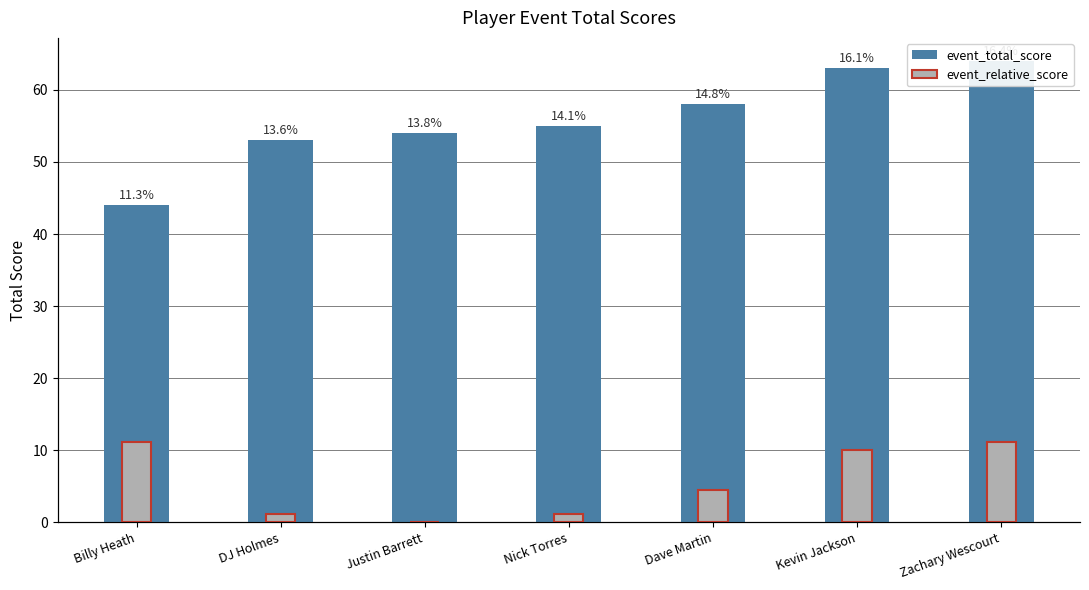

How many data points in event_relative_score are less than 4?

3